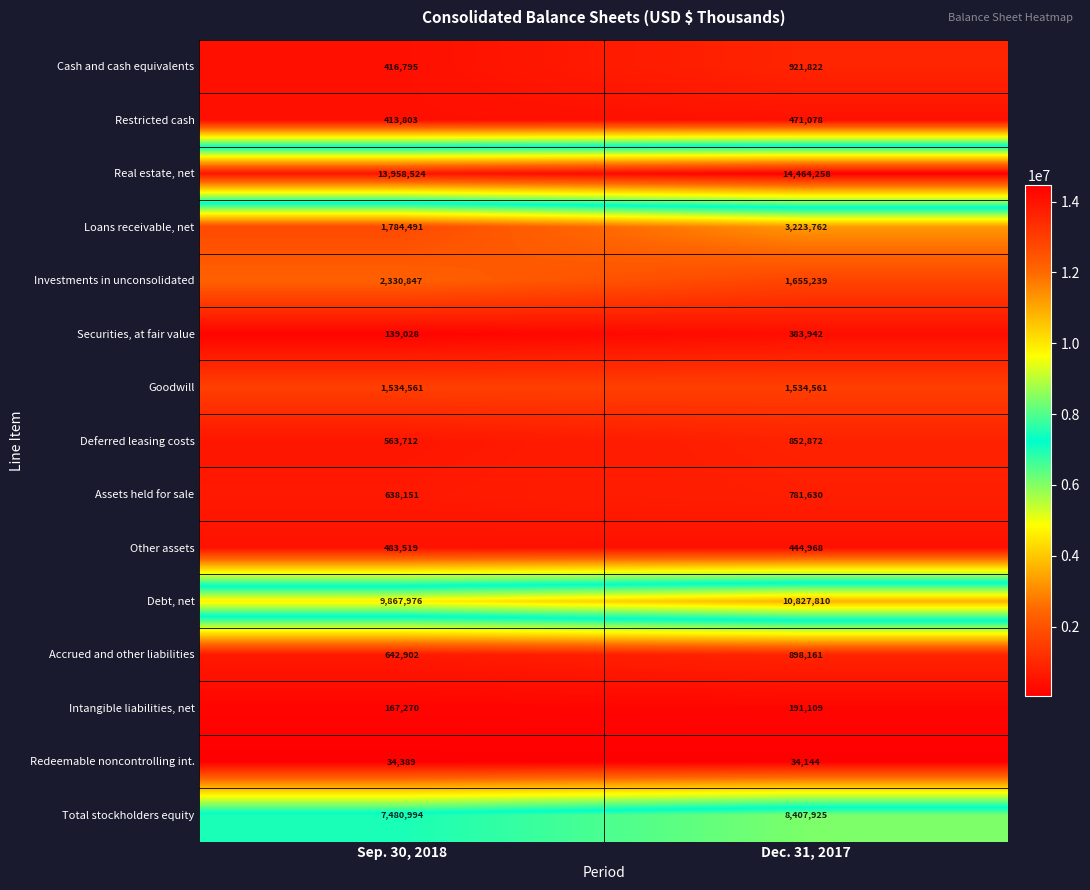

Rank the categories by Securities, at fair value value from lowest to highest.

Sep. 30, 2018, Dec. 31, 2017